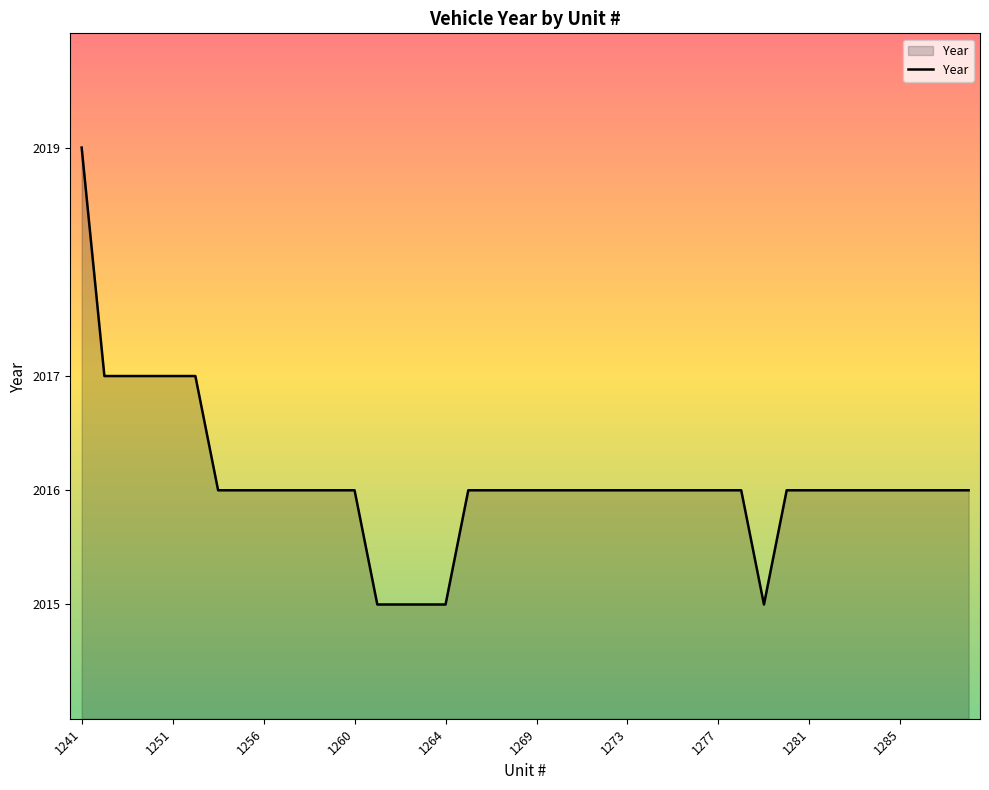

What is the difference between the maximum and minimum values?

4